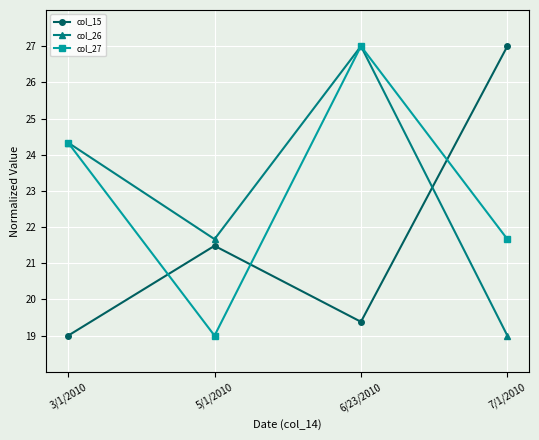

Does the chart display data point markers on the line(s)?

Yes